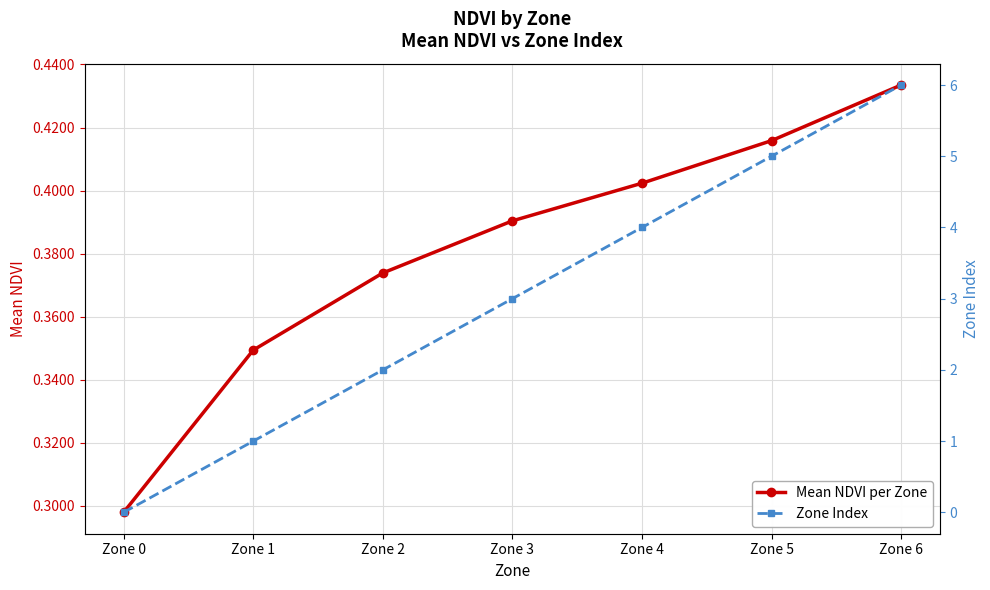

What is the value of the Zone Index point at the 6th from the left?

5.0